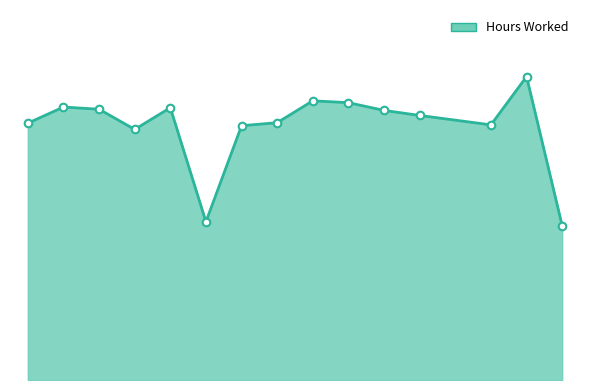

Does the chart have visible grid lines?

No